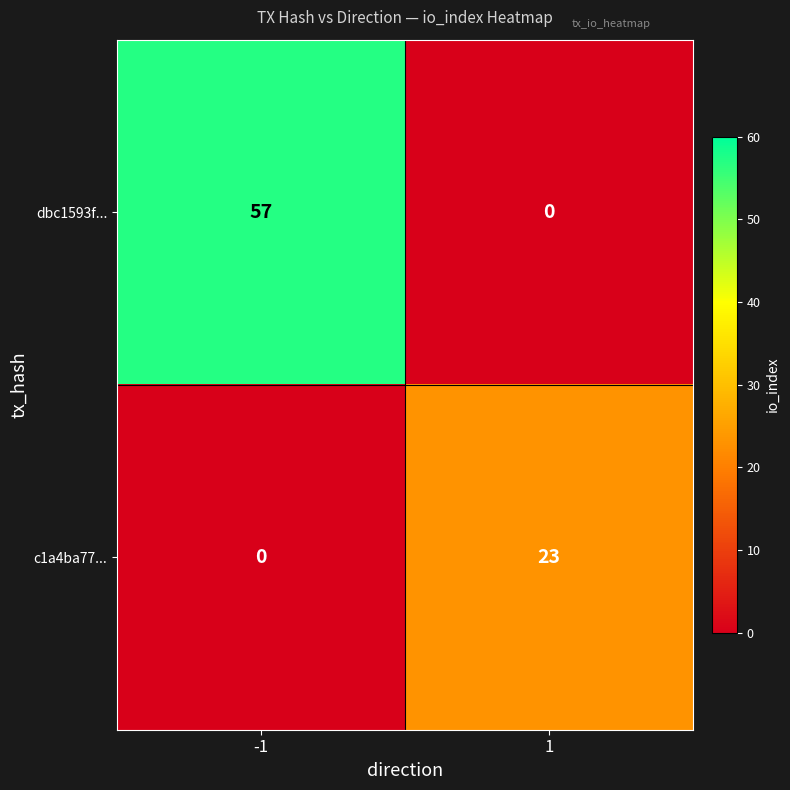

List the series in order of their peak value, highest first.

dbc1593f..., c1a4ba77...